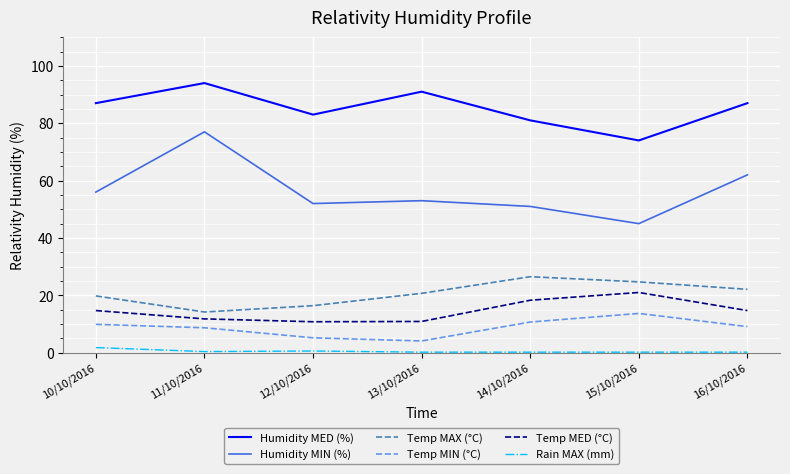

Which series has the largest range (max minus min)?

Humidity MIN (%)